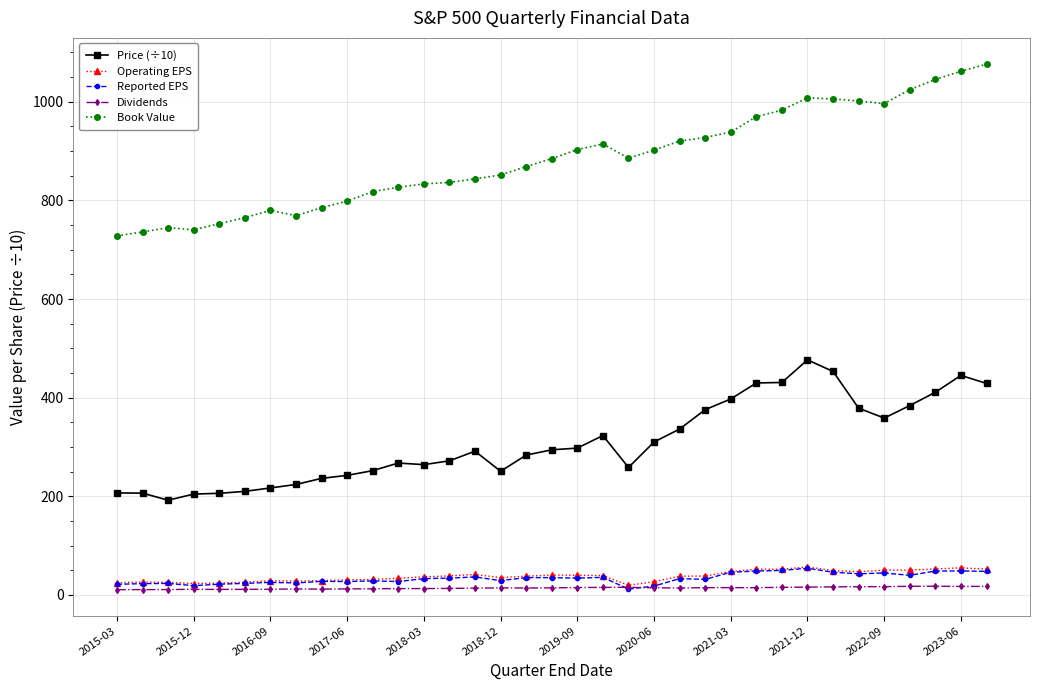

What is the average value of the Reported EPS series?

33.5